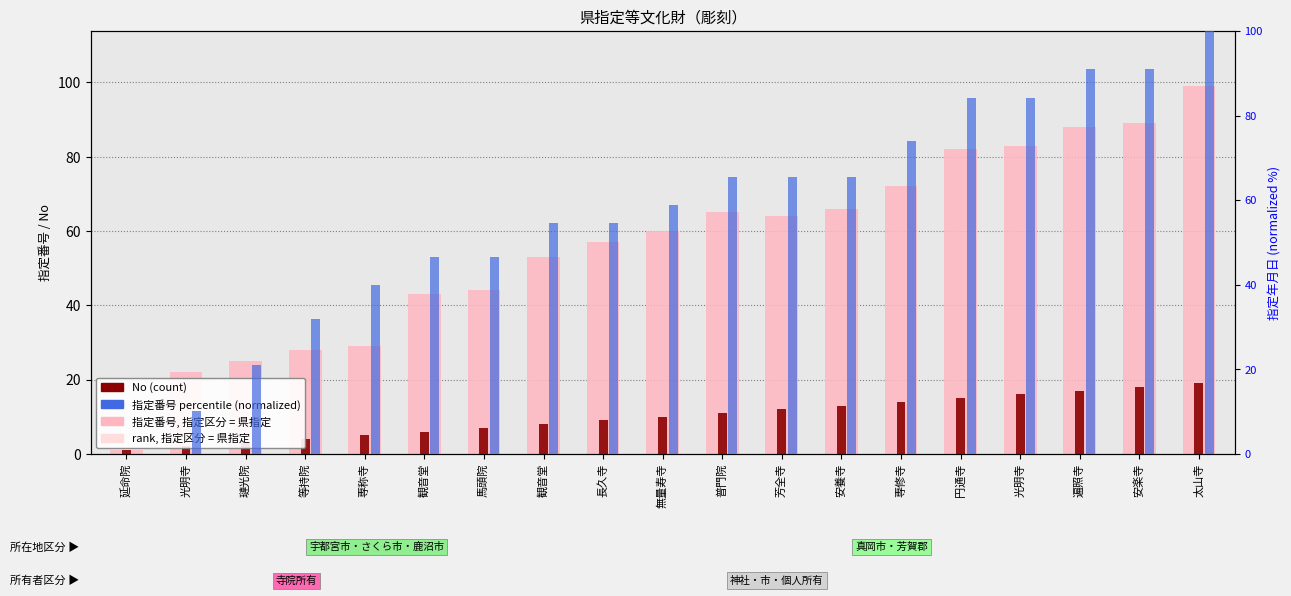

Count the number of categories in the chart.

19